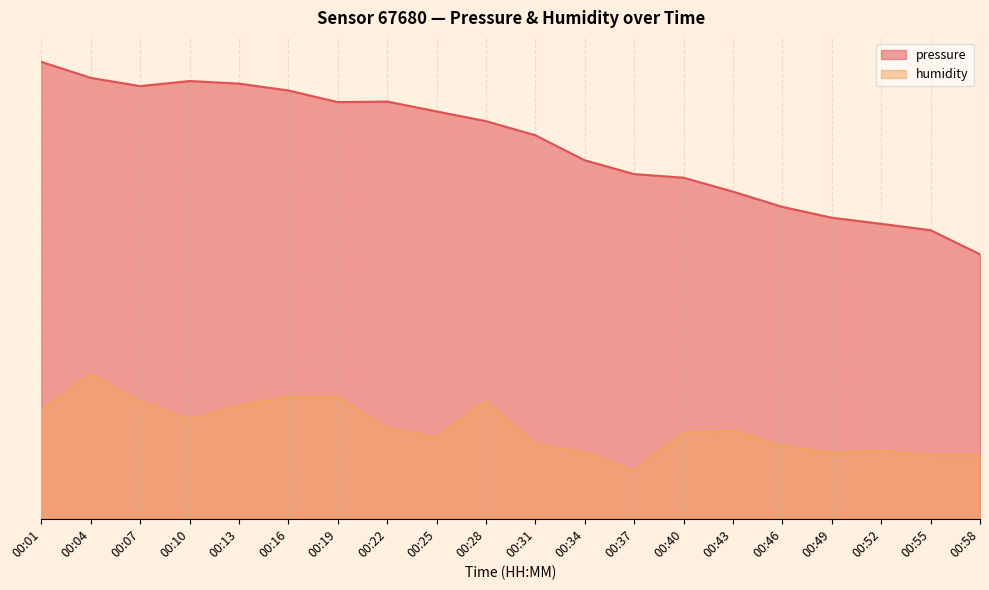

At 00:16, list the series in order from largest to smallest.

pressure, humidity